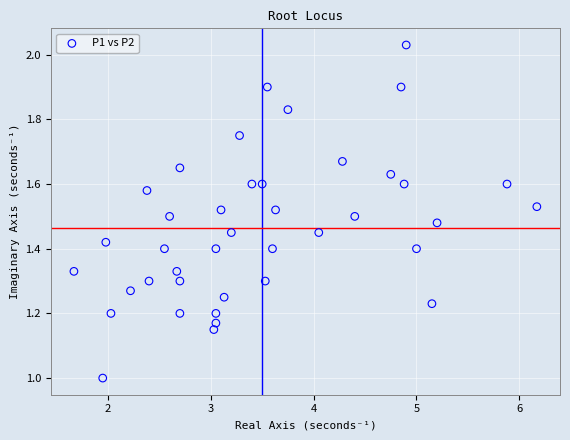

What is the range of Y values (max minus min)?

1.0